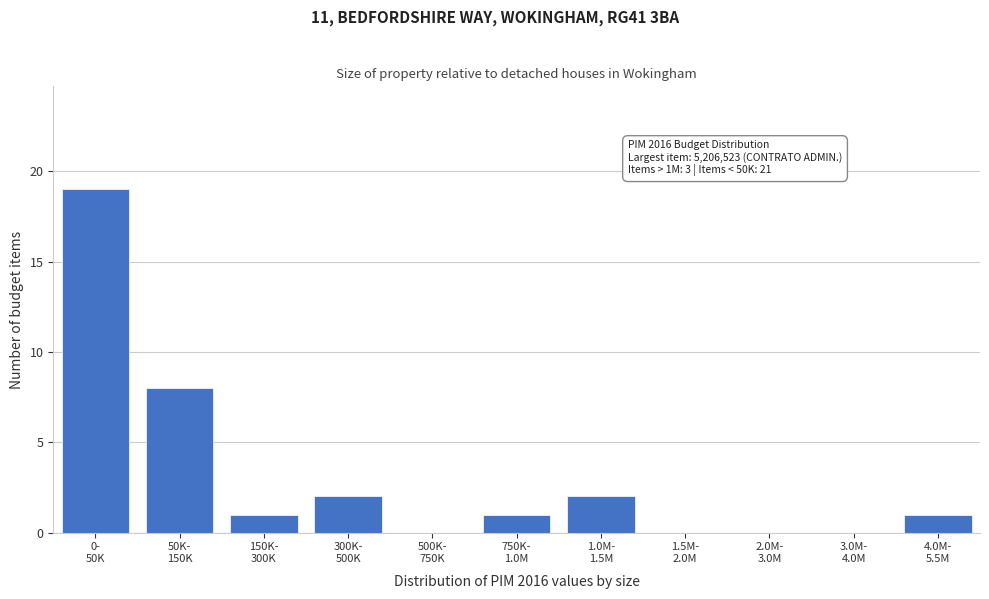

What is the sum of all values?

34